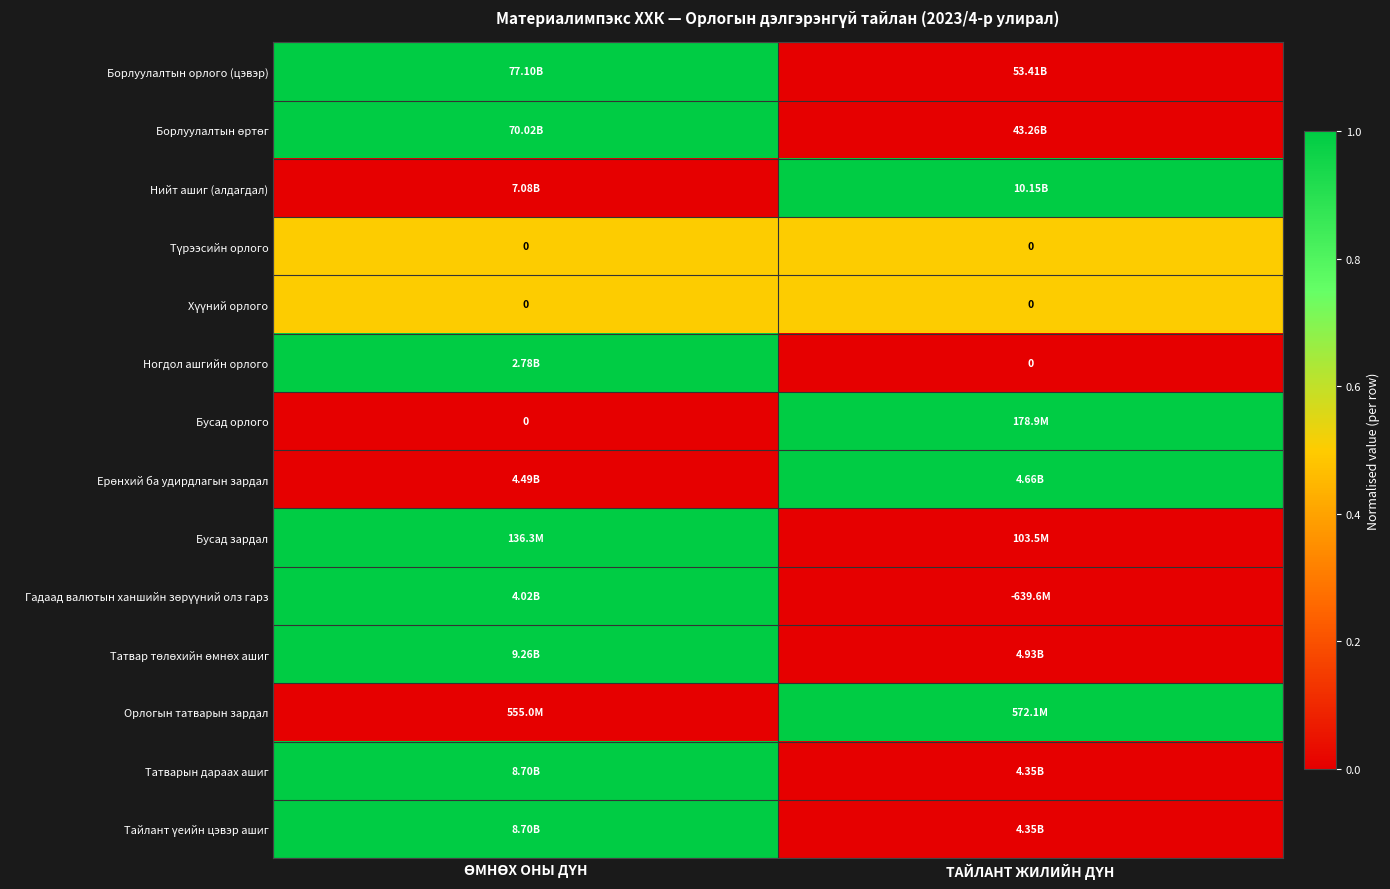

At which category is the sum across all series the highest?

ӨМНӨХ ОНЫ ДҮН